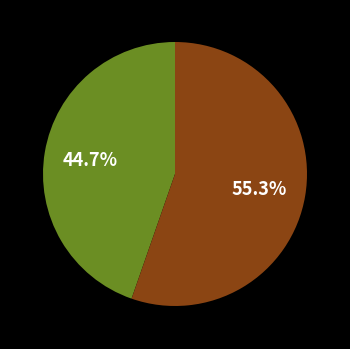

Is there any slice that represents more than half of the pie?

Yes